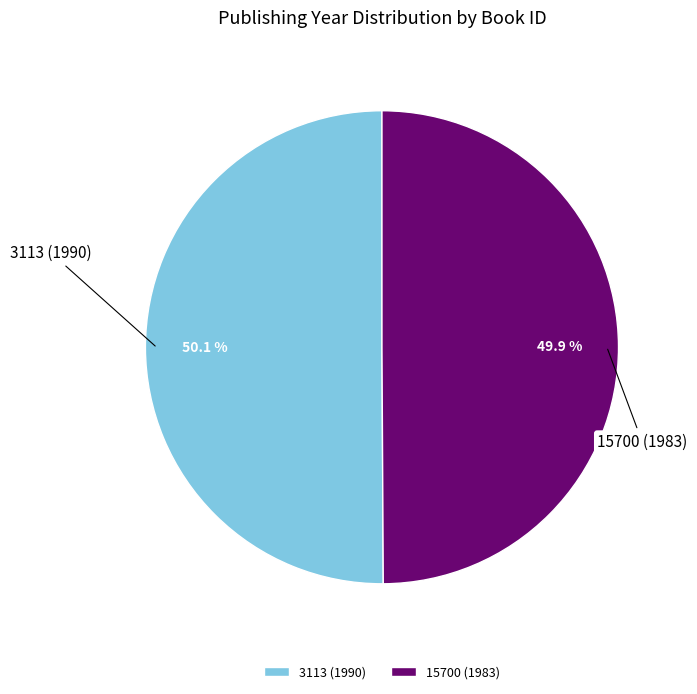

Is there a majority slice in this chart?

Yes